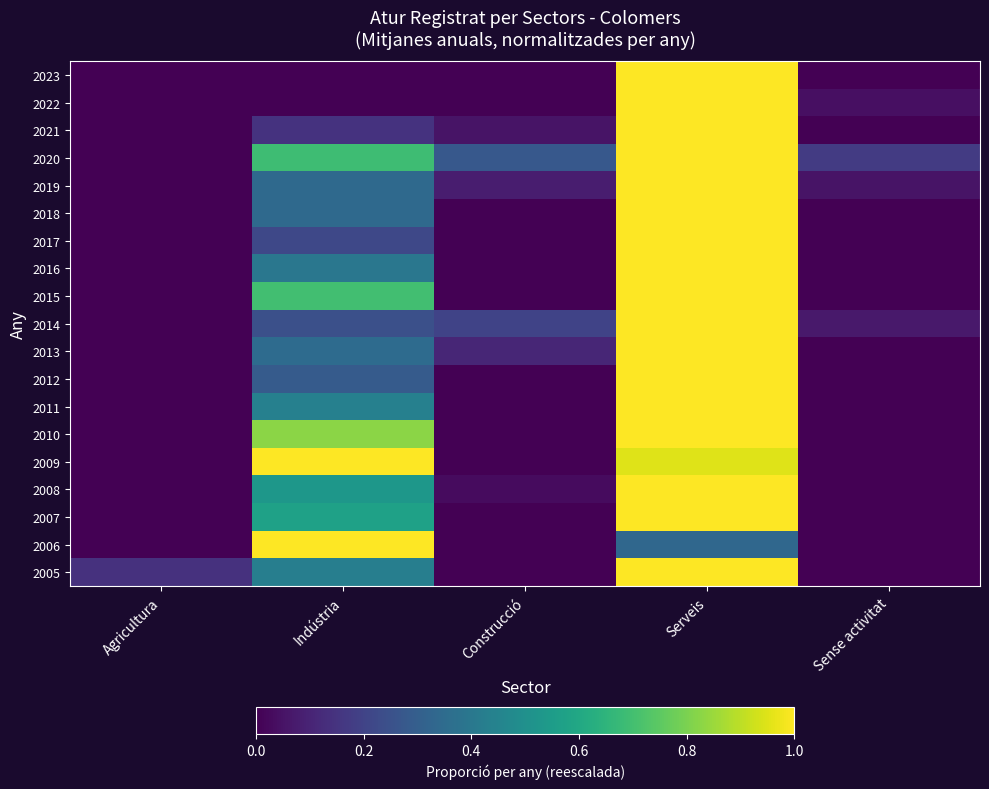

Count the number of categories in the chart.

5